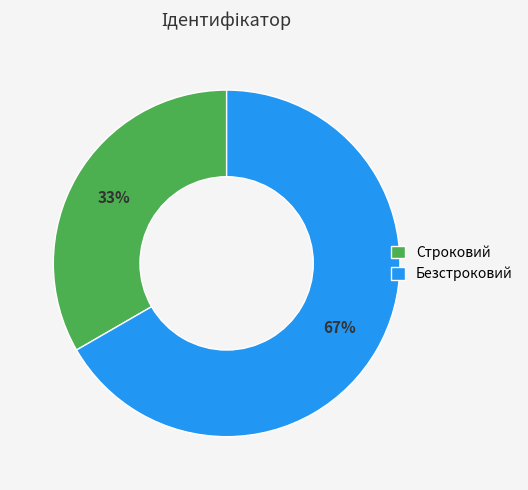

Combined, do Безстроковий and Строковий account for over 50%?

Yes